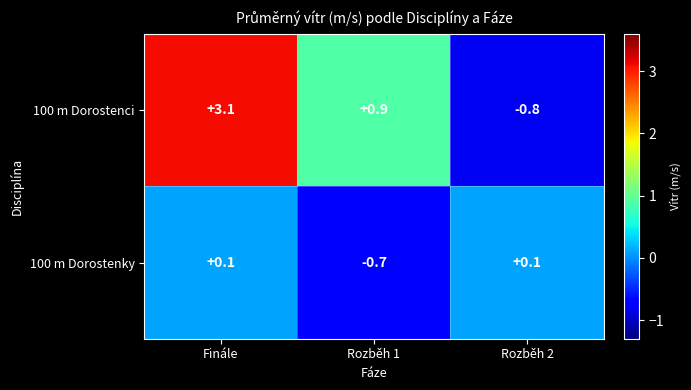

What is the difference between the 100 m Dorostenci values at Rozběh 2 and Rozběh 1?

1.7